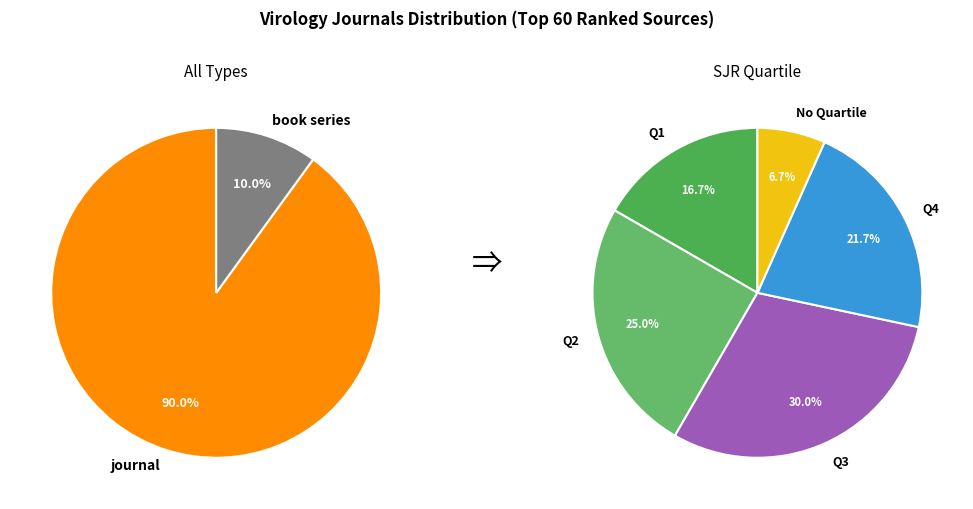

To the nearest percent, what portion does book series represent?

10%